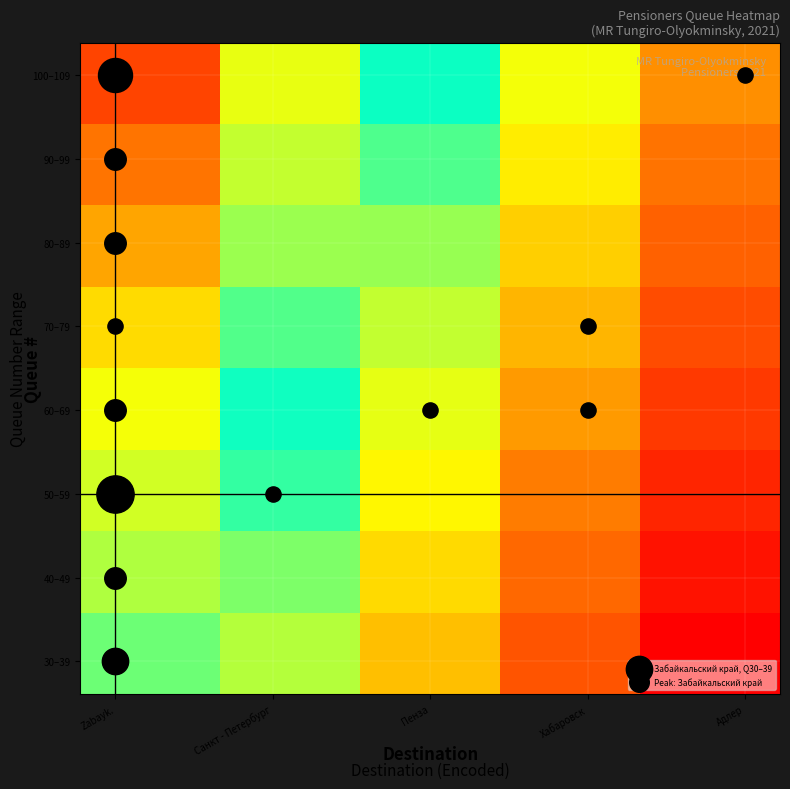

How many data points does each series have?

5